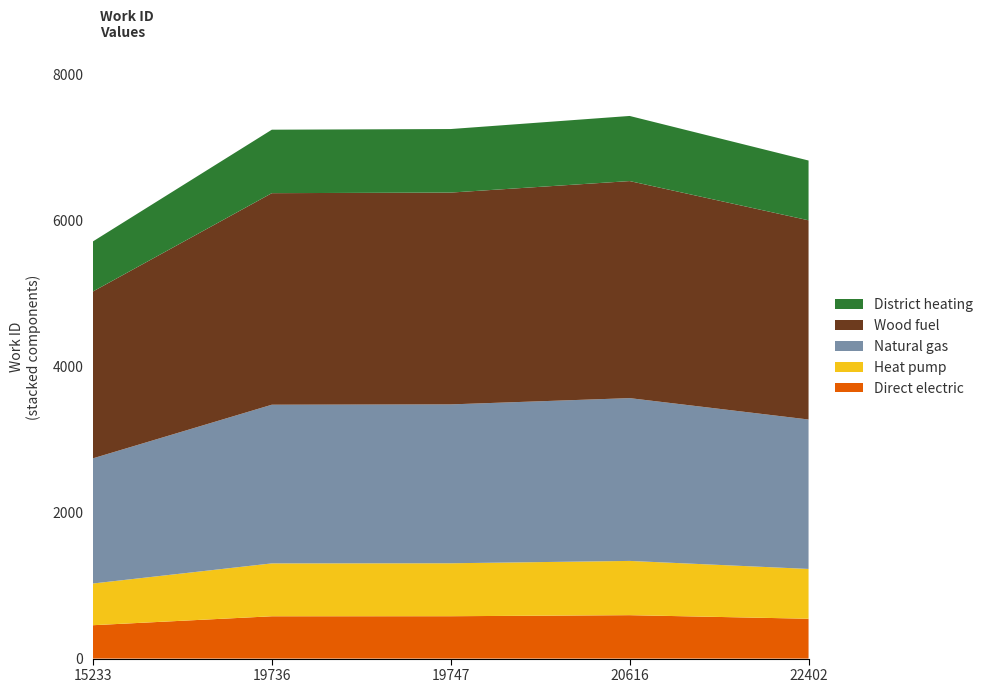

Reading left to right, transcribe all the data shown in this chart.

5709	7238	7247	7426	6816